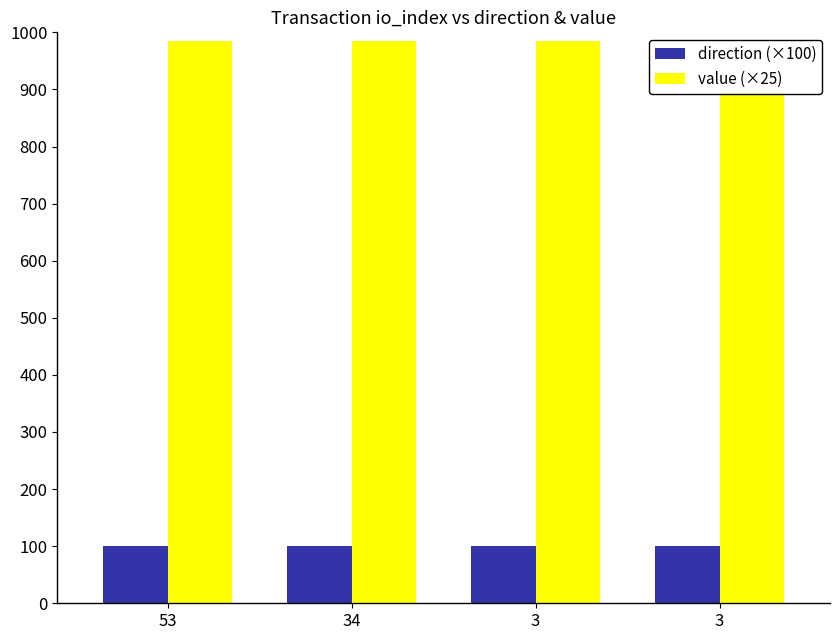

What is the value of the direction (×100) bar at the 3rd from the left?

100.0